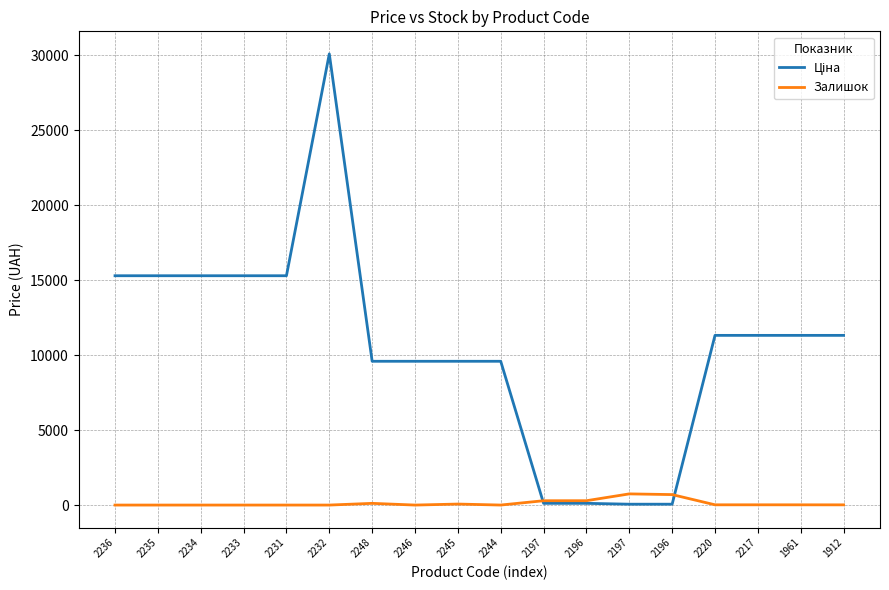

Reading left to right, list all the values displayed in this chart.

Ціна: 15288.0	15288.0	15288.0	15288.0	15288.0	30077.8	9585.4	9585.4	9585.4	9585.4	115.4	115.4	57.7	57.7	11312.5	11312.5	11312.5	11312.5
Залишок: 0.0	0.0	0.0	0.0	0.0	0.0	114.0	0.0	67.0	1.0	289.0	290.0	745.0	698.0	17.0	17.0	16.0	14.0